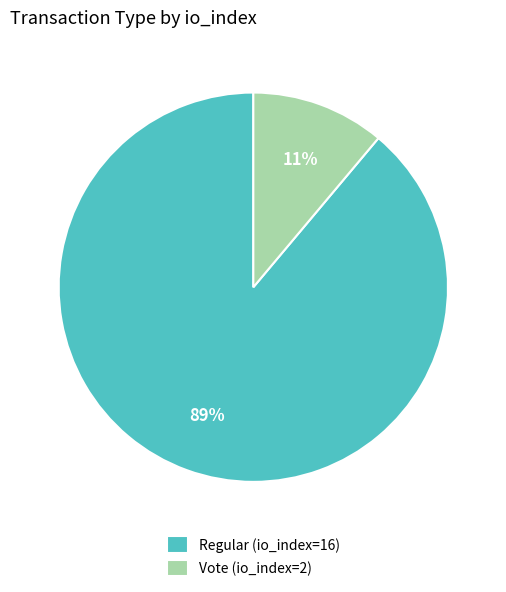

Combined, do Vote (io_index=2) and Regular (io_index=16) account for over 50%?

Yes